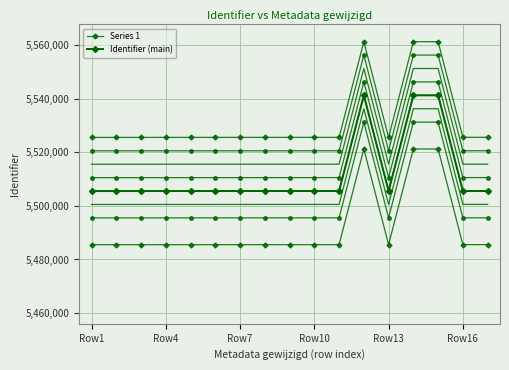

What is the difference between the Series 1 values at Row1 and 14?

35687.0